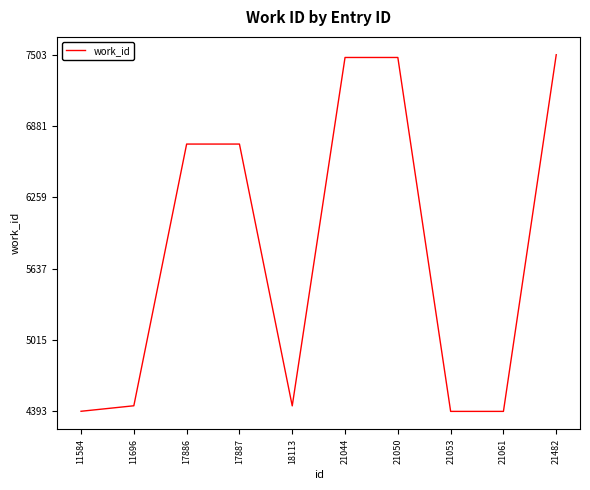

True or false: the data shows 5149 at 21050.

False